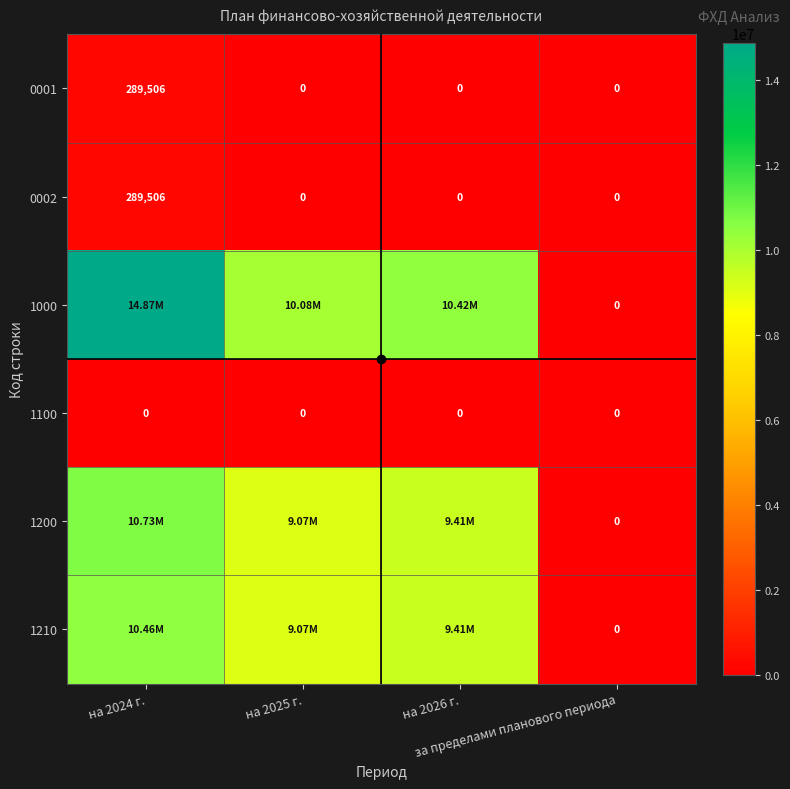

What is the average value of the 1200 series?

7303584.2